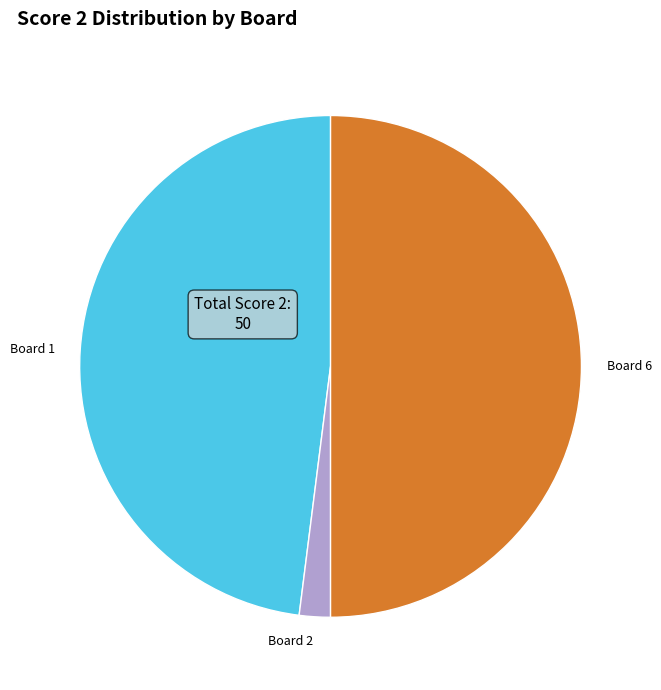

Combined, do Board 6 and Board 1 account for over 50%?

Yes